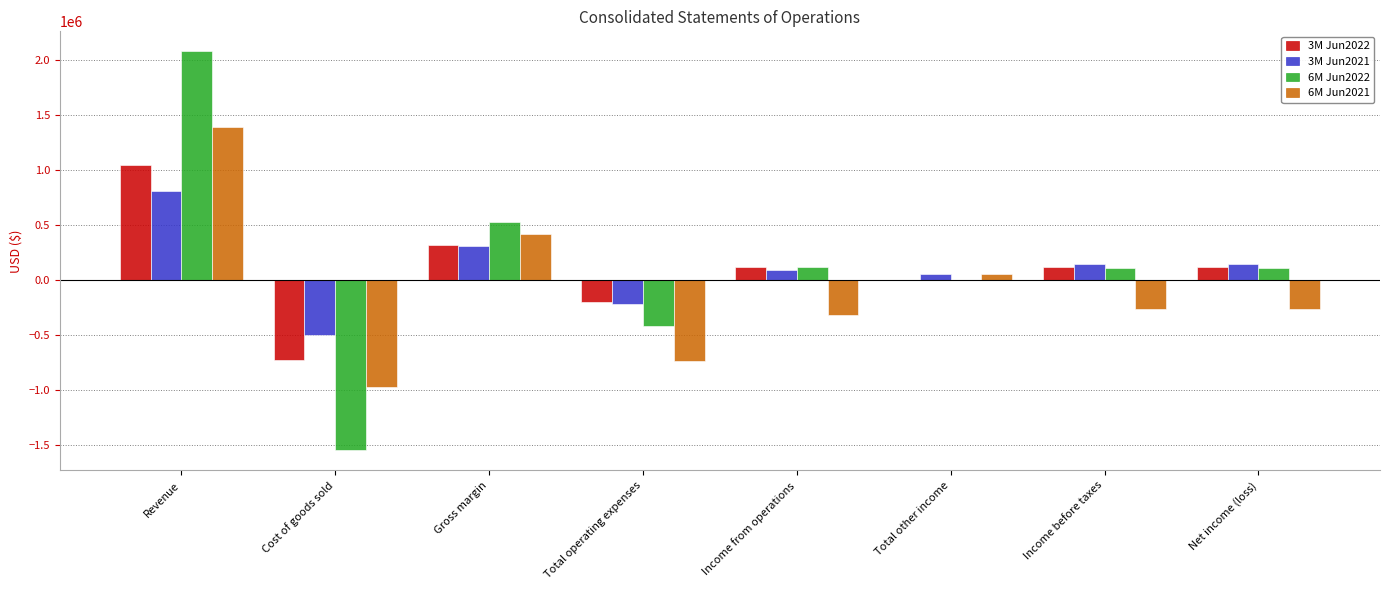

Does the chart contain stacked bars?

No